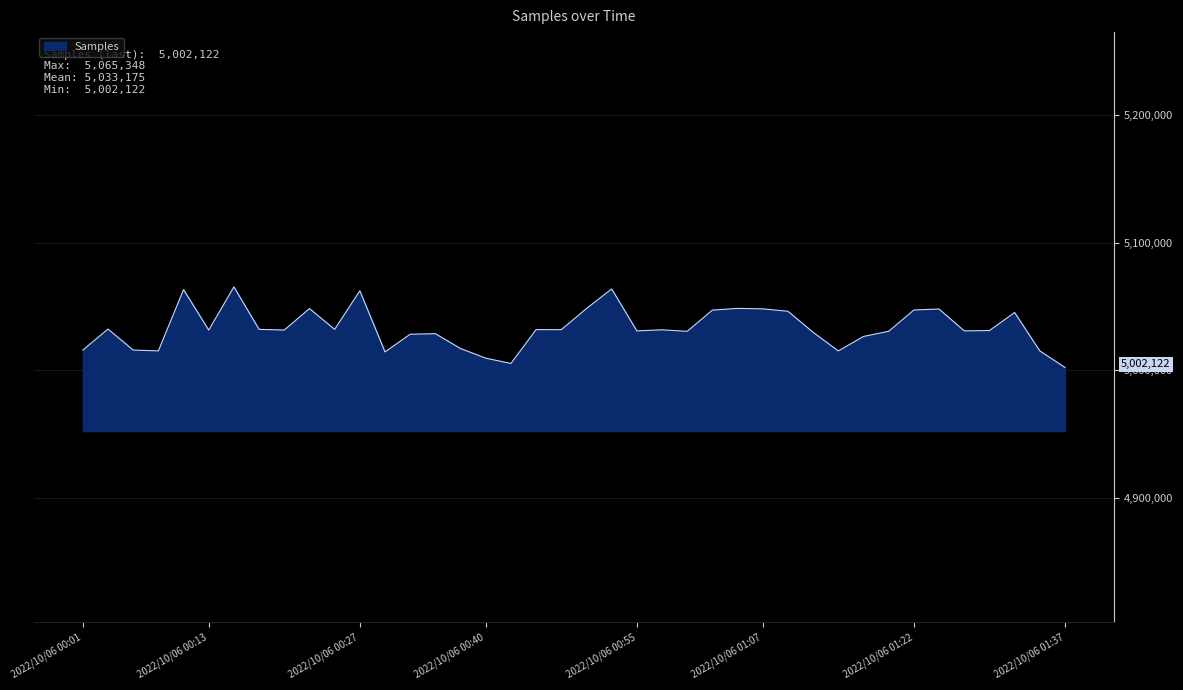

What is the difference between the maximum and minimum values?

63226